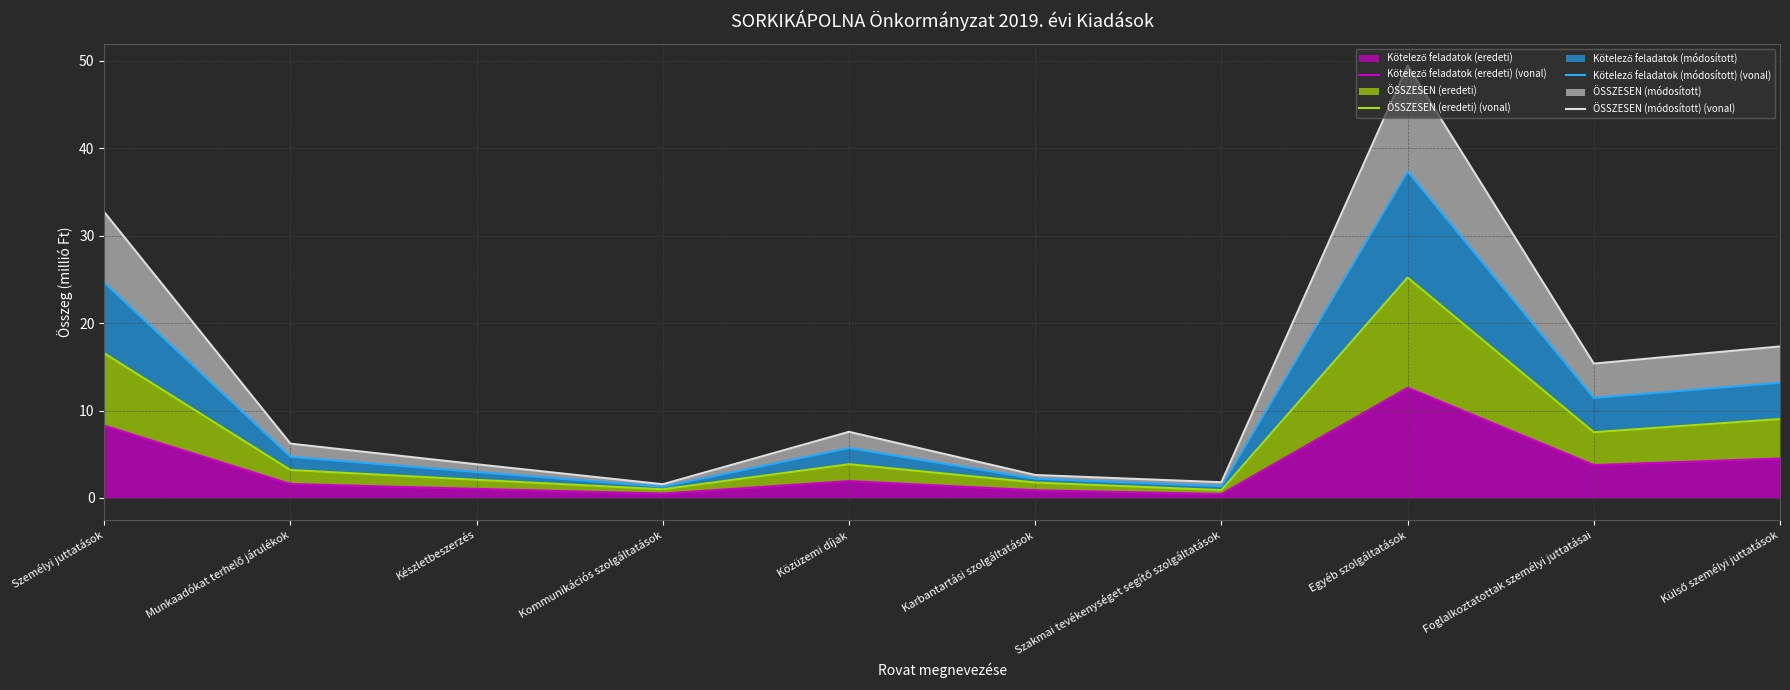

Does the chart have visible grid lines?

Yes